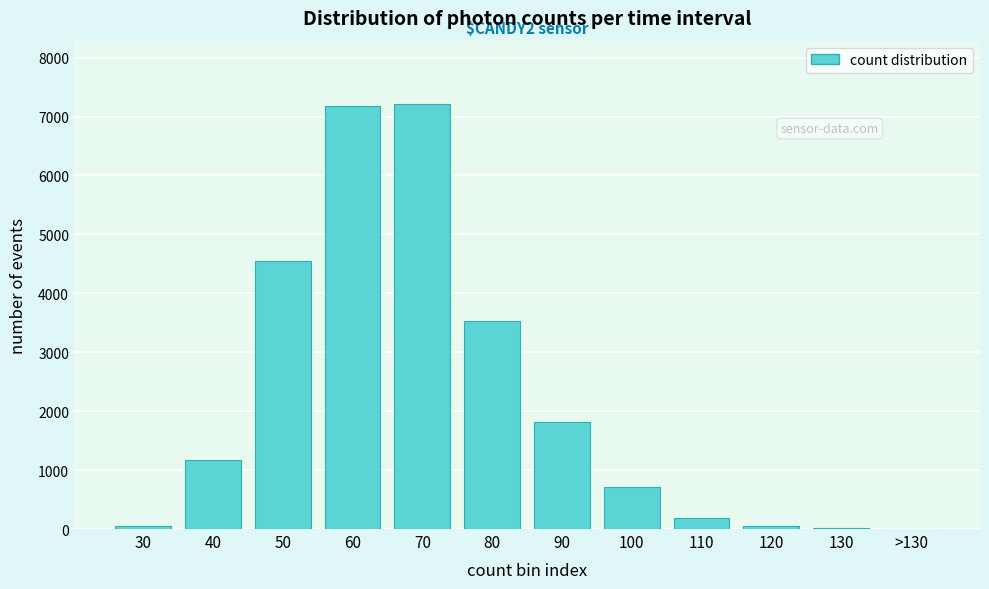

What is the sum of all values?

26466